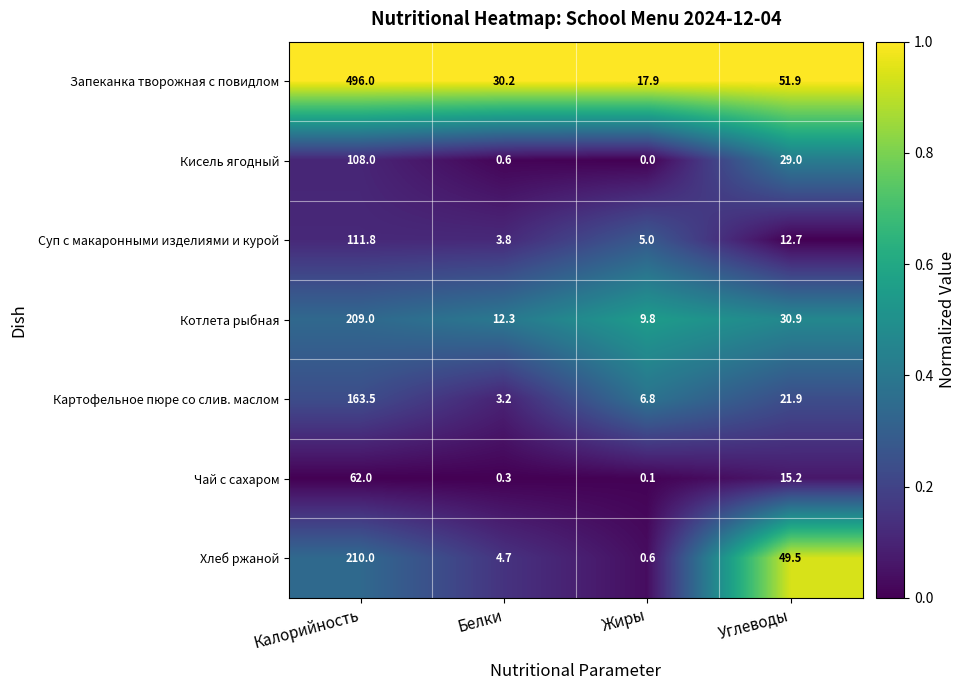

Reading left to right, what are all the values shown in this chart?

Запеканка творожная с повидлом: 496.0	30.2	17.9	51.9
Кисель ягодный: 108.0	0.6	0.0	29.0
Суп с макаронными изделиями и курой: 111.8	3.8	5.0	12.7
Котлета рыбная: 209.0	12.3	9.8	30.9
Картофельное пюре со слив. маслом: 163.5	3.2	6.8	21.9
Чай с сахаром: 62.0	0.3	0.1	15.2
Хлеб ржаной: 210.0	4.7	0.6	49.5